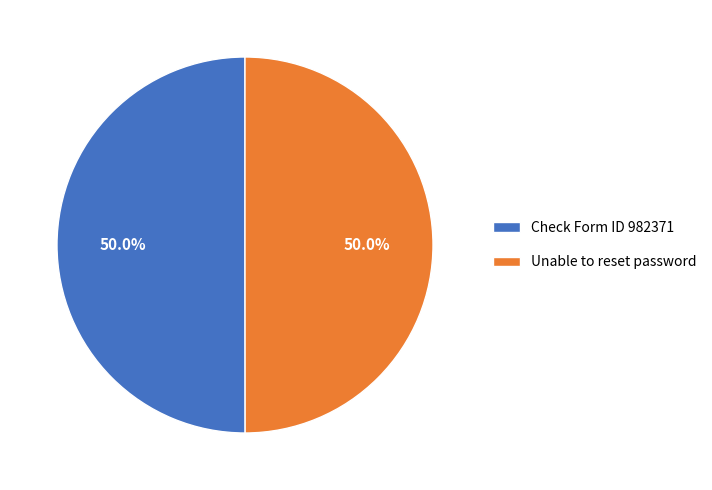

What percentage is the Check Form ID 982371 slice, to the nearest percent?

50%